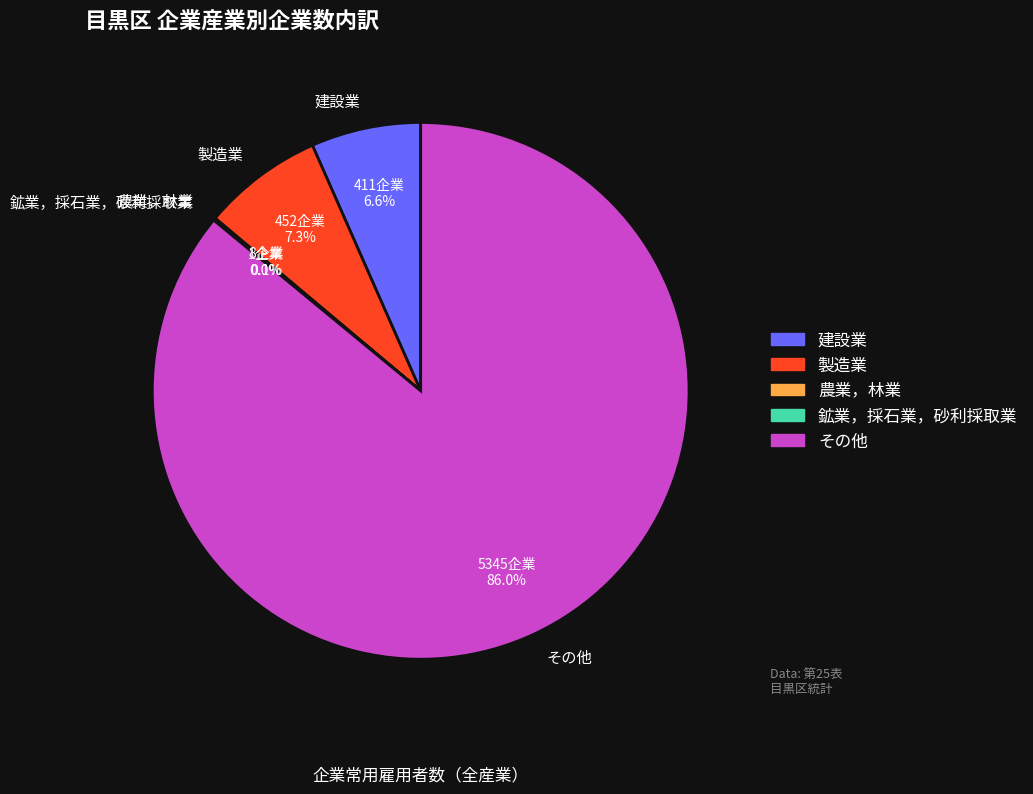

Does その他 represent more than half of the total?

Yes